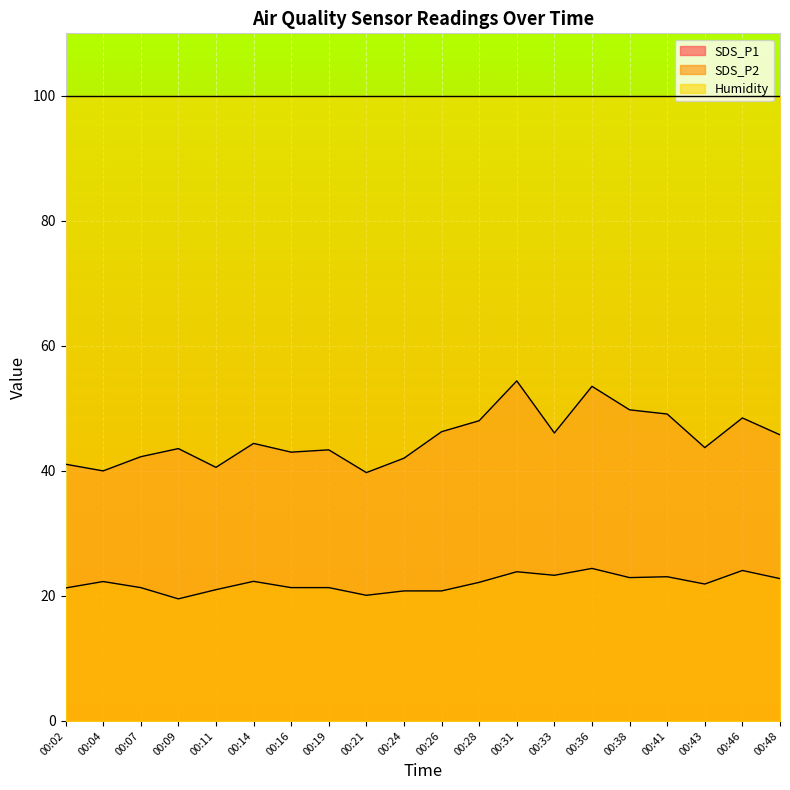

At how many categories does at least one series exceed 41?

20